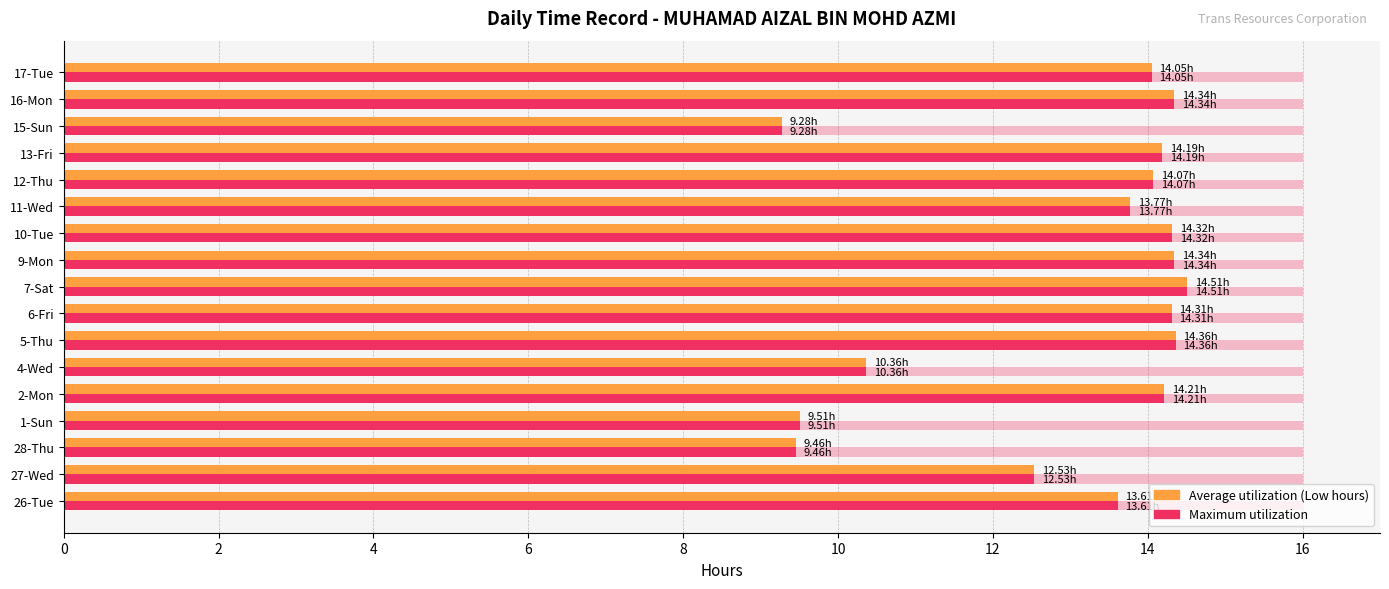

How many distinct data groups are displayed?

3